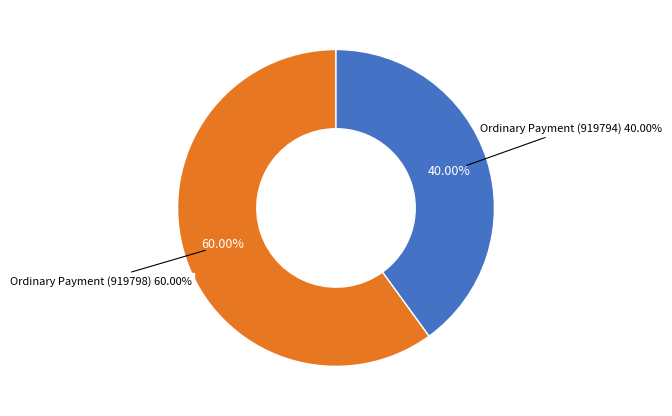

What percentage is the Ordinary Payment (919794) slice, to the nearest percent?

40%